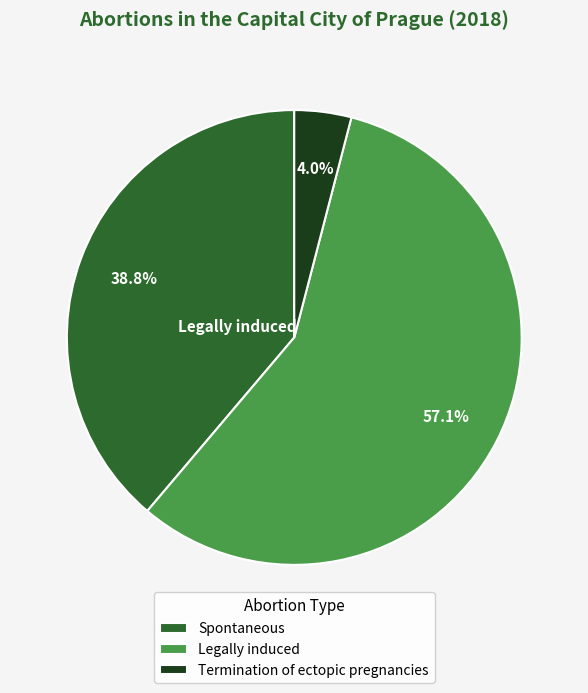

What portion of the pie excludes Termination of ectopic pregnancies?

96.0%